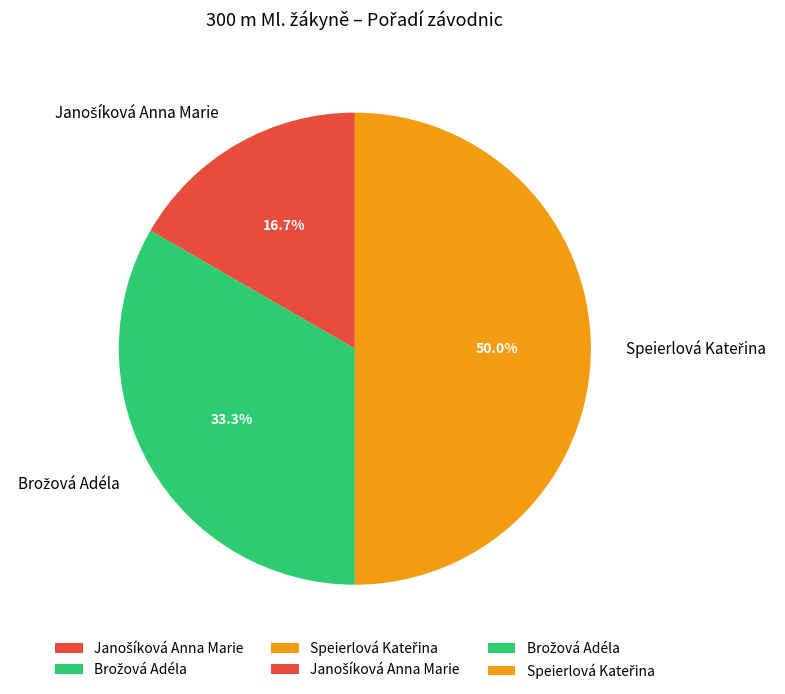

What is the total percentage of Brožová Adéla and Speierlová Kateřina?

83.3%